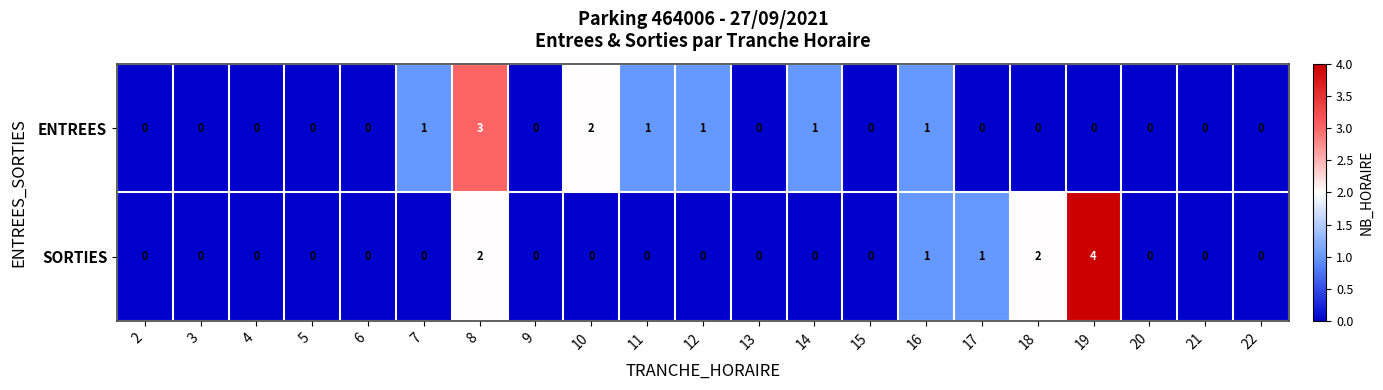

What is the maximum value shown in the chart?

4